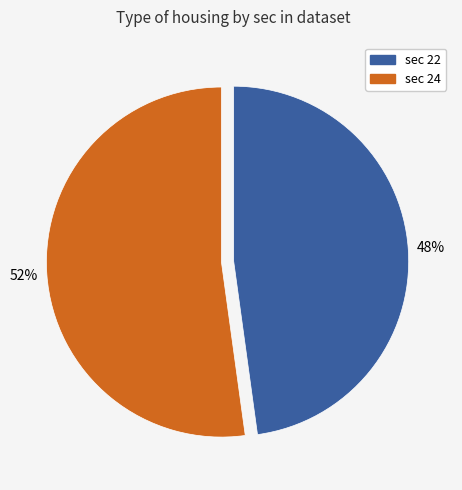

To the nearest percent, what is the average slice percentage?

50%